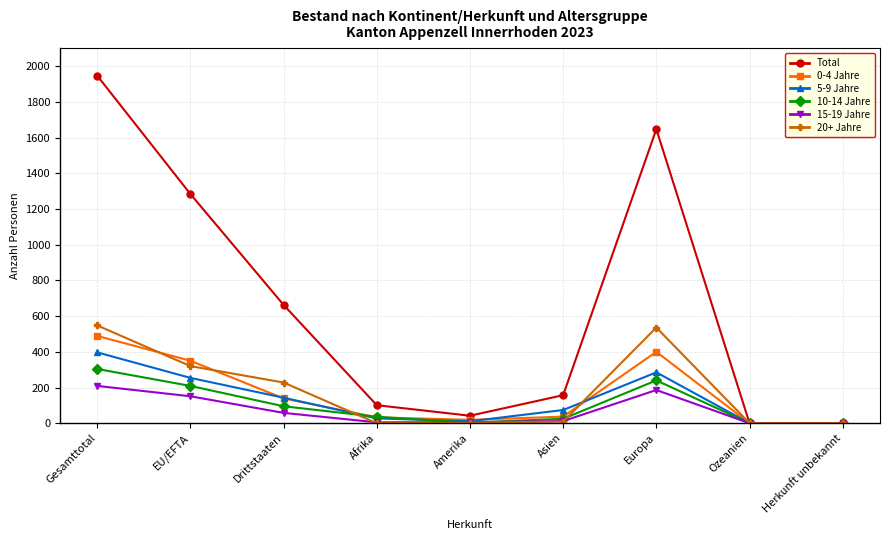

What are all the series names shown in the legend?

Total, 0-4 Jahre, 5-9 Jahre, 10-14 Jahre, 15-19 Jahre, 20+ Jahre